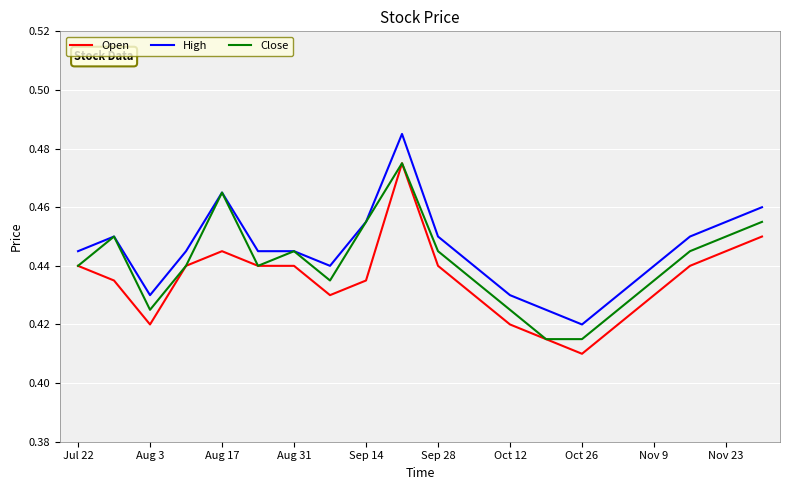

True or false: High and Open cross at least once.

False